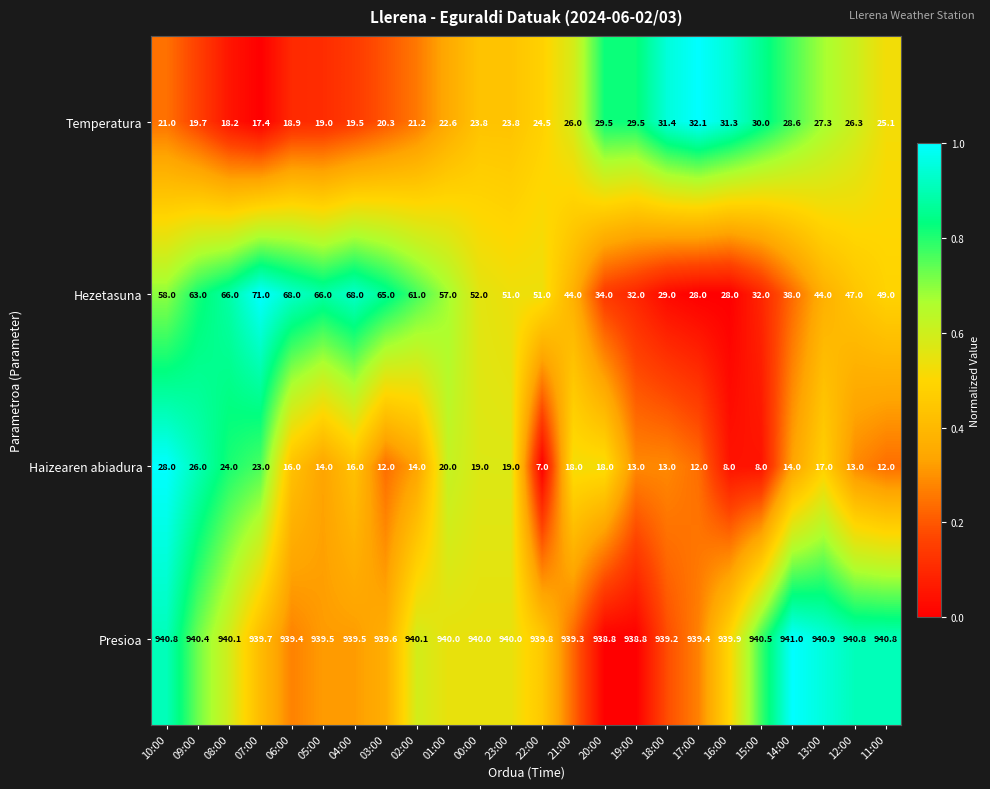

What is the maximum value for Presioa?

941.0